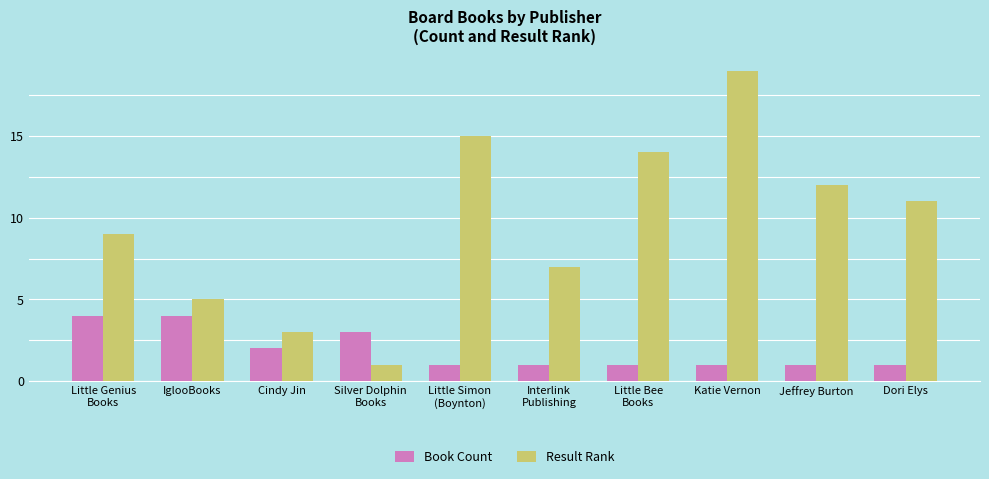

What is the label of the 3rd bar from the left?

Cindy Jin